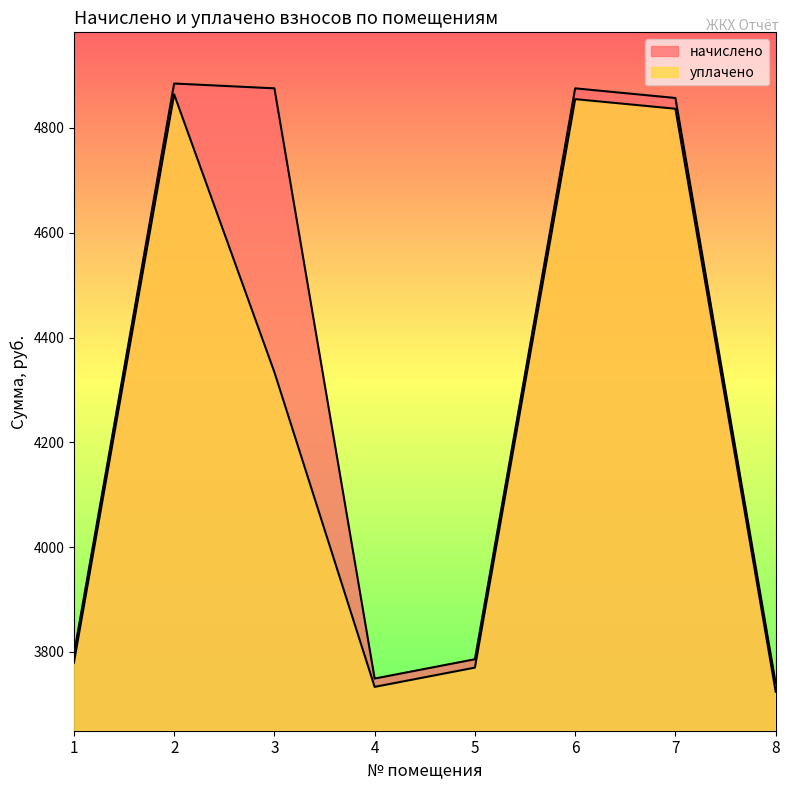

Reading left to right, what are all the values shown in this chart?

начислено: 3795.2	4884.8	4875.6	3749.0	3785.9	4875.6	4857.1	3739.8
уплачено: 3779.2	4864.1	4333.8	3733.2	3769.9	4855.0	4836.6	3724.0